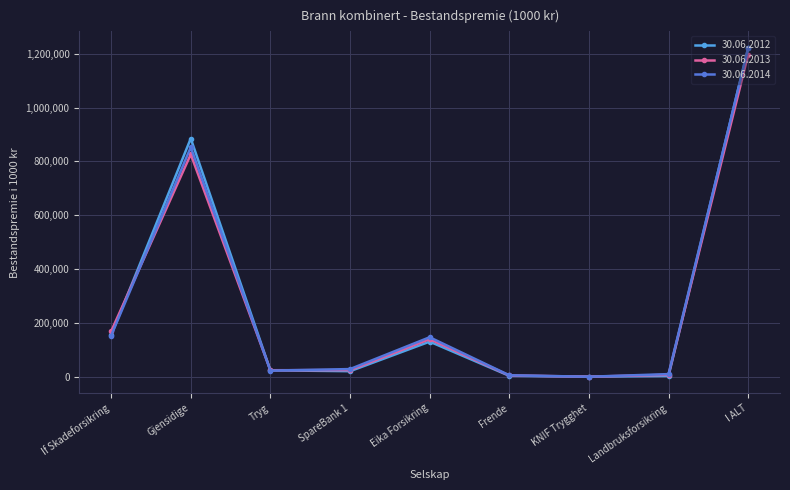

What is the difference between the maximum and second lowest values in the 30.06.2012 series?

1219159